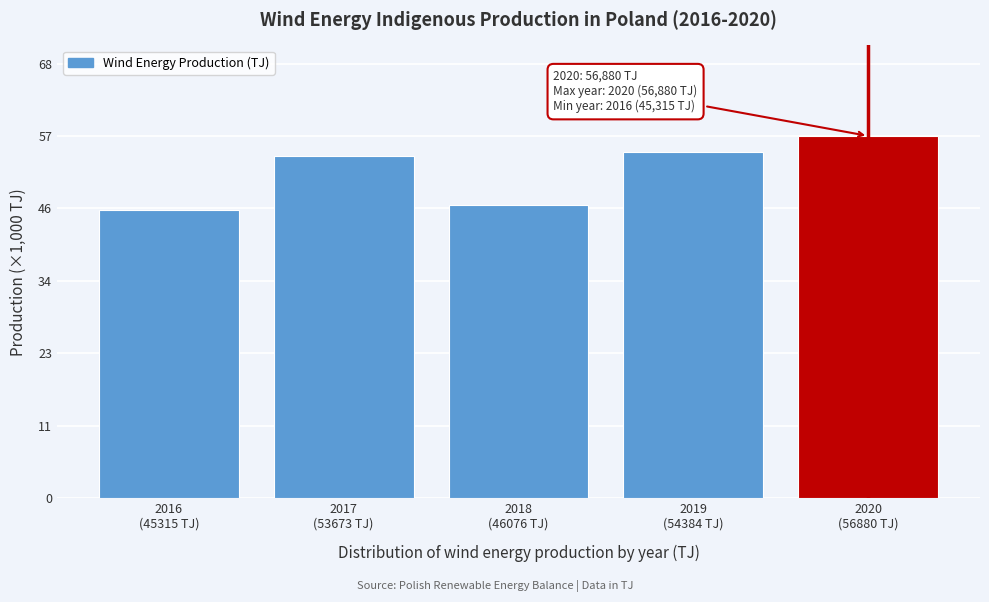

Reading left to right, list all the values displayed in this chart.

45.3	53.7	46.1	54.4	56.9